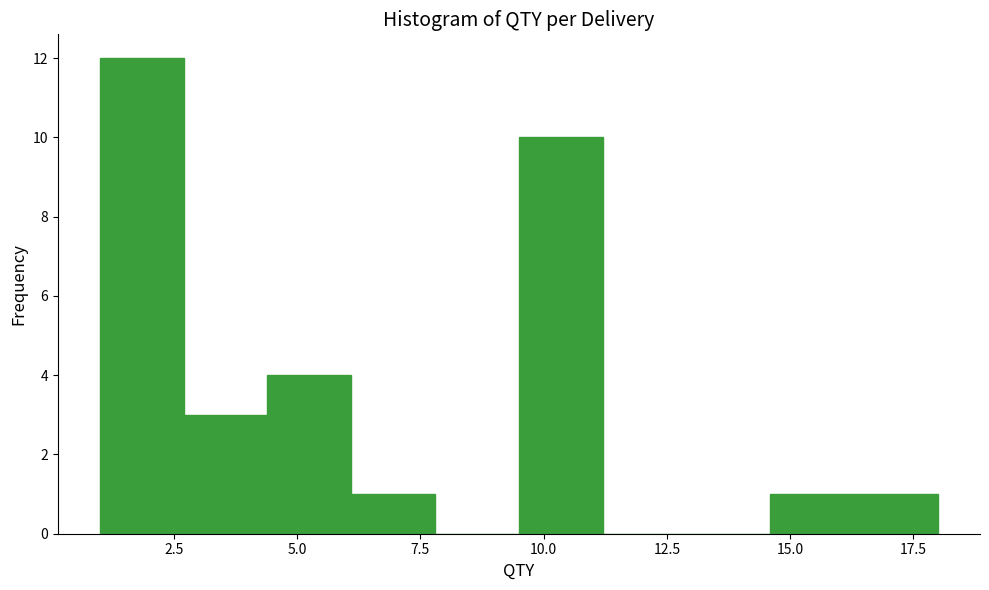

Read against the x-axis, roughly where is the centre of the tallest bar?

2.0